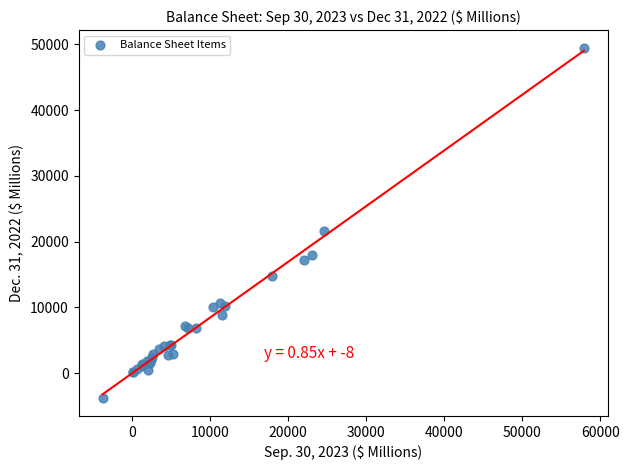

What Y value in the scatter plot is closest to 22822?

21576.2